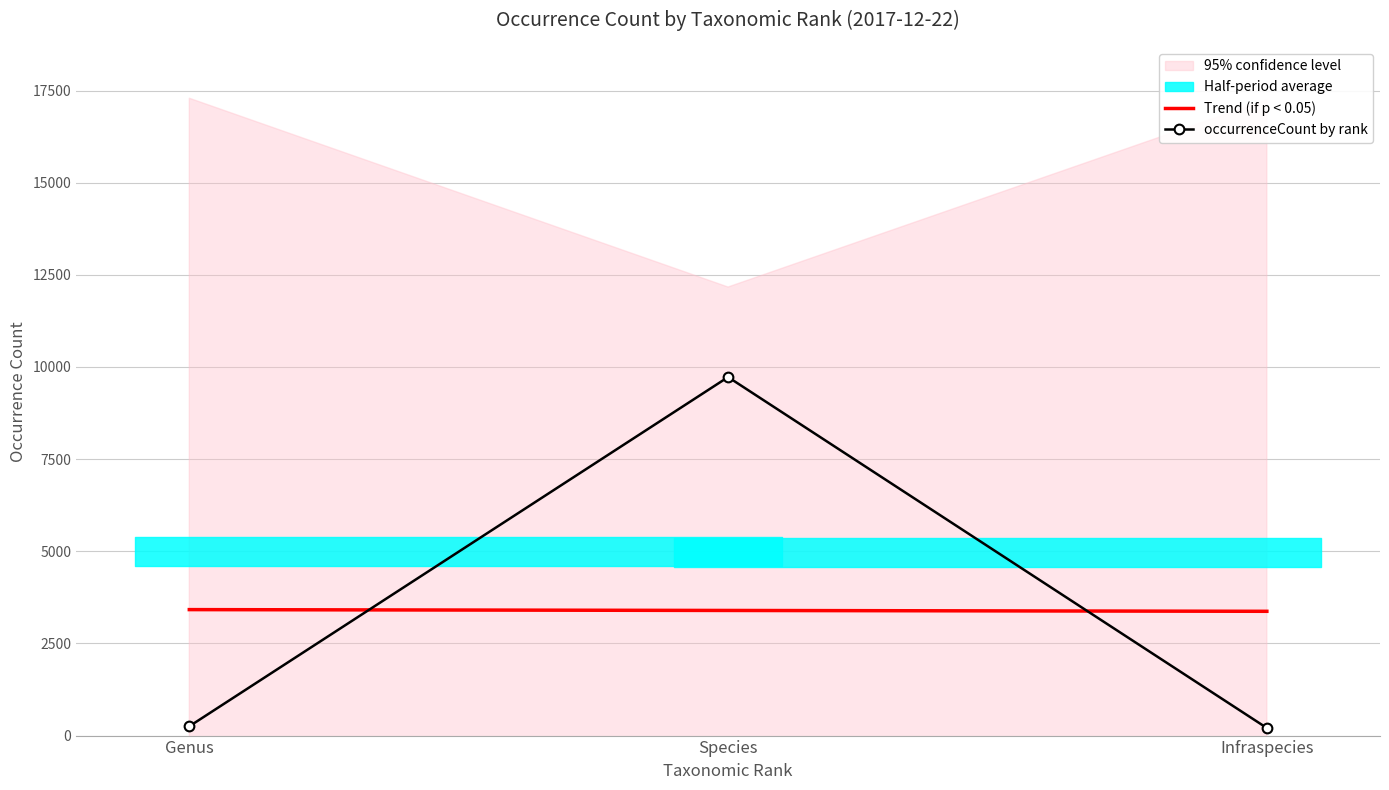

What position from the right is Species?

2